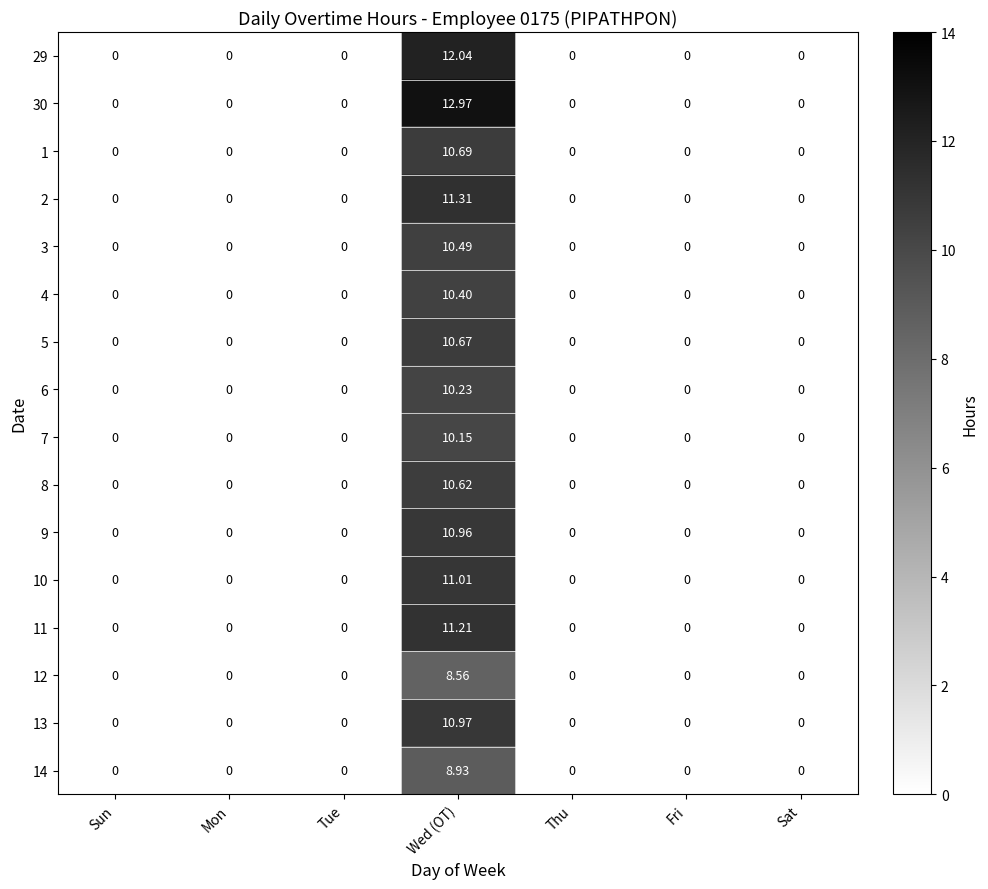

At which category is the sum across all series the highest?

Wed (OT)